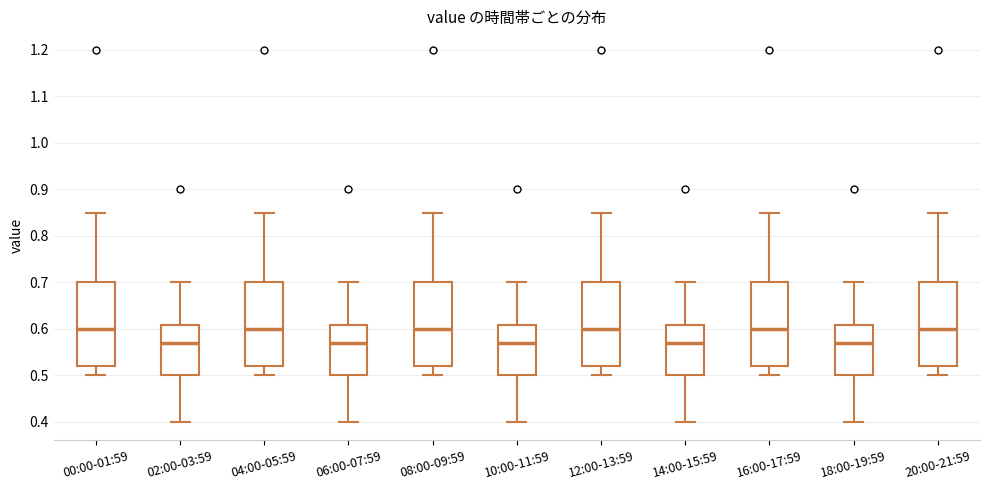

Reading left to right, transcribe this box plot: for each box, give where its median line is, the range the box spans, and where its two whiskers end, as read against the y-axis. The values are not printed on the chart, so give them approximately, as read against the axis.

00:00-01:59: median 0.60, box 0.52 to 0.70, whiskers 0.50 to 0.85
02:00-03:59: median 0.57, box 0.50 to 0.61, whiskers 0.40 to 0.70
04:00-05:59: median 0.60, box 0.52 to 0.70, whiskers 0.50 to 0.85
06:00-07:59: median 0.57, box 0.50 to 0.61, whiskers 0.40 to 0.70
08:00-09:59: median 0.60, box 0.52 to 0.70, whiskers 0.50 to 0.85
10:00-11:59: median 0.57, box 0.50 to 0.61, whiskers 0.40 to 0.70
12:00-13:59: median 0.60, box 0.52 to 0.70, whiskers 0.50 to 0.85
14:00-15:59: median 0.57, box 0.50 to 0.61, whiskers 0.40 to 0.70
16:00-17:59: median 0.60, box 0.52 to 0.70, whiskers 0.50 to 0.85
18:00-19:59: median 0.57, box 0.50 to 0.61, whiskers 0.40 to 0.70
20:00-21:59: median 0.60, box 0.52 to 0.70, whiskers 0.50 to 0.85